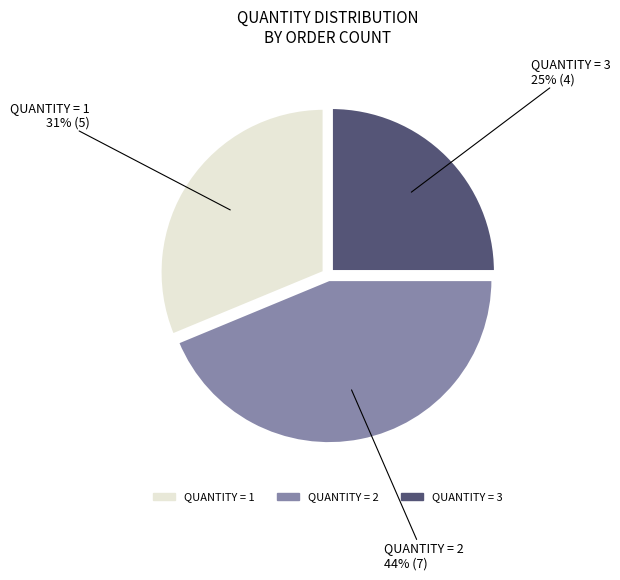

Is there a majority slice in this chart?

No